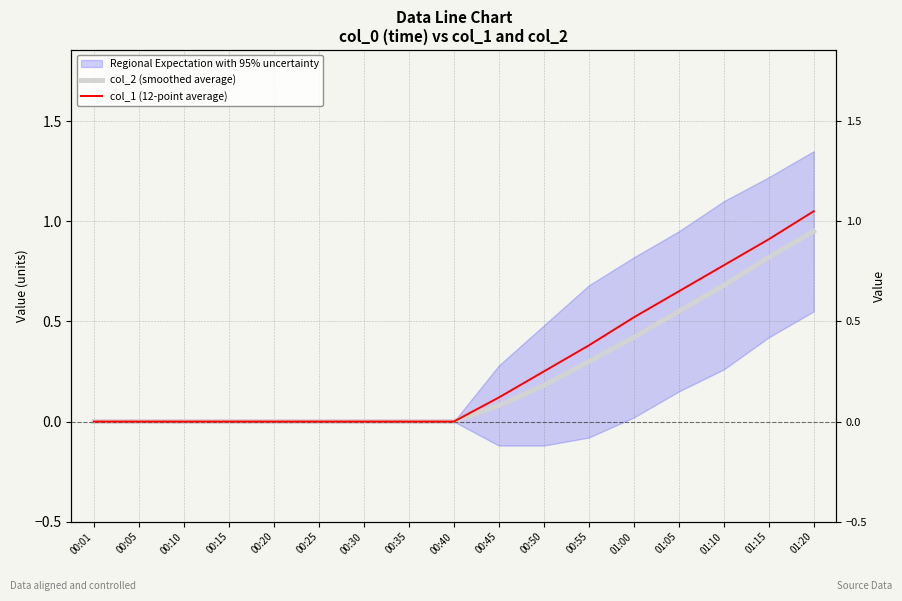

At which category is the sum across all series the highest?

01:20